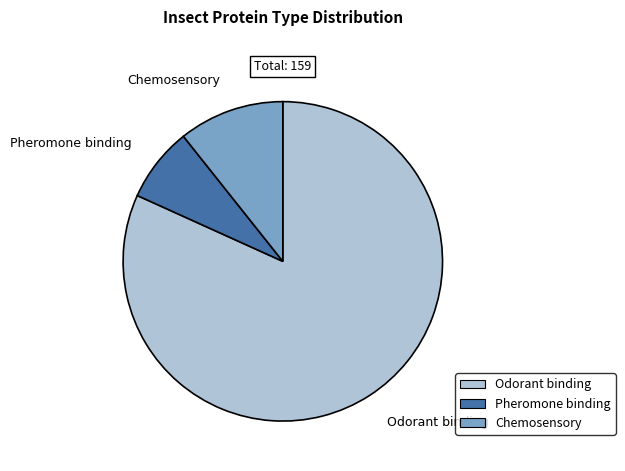

Is it true that Odorant binding is 68% of the pie?

False